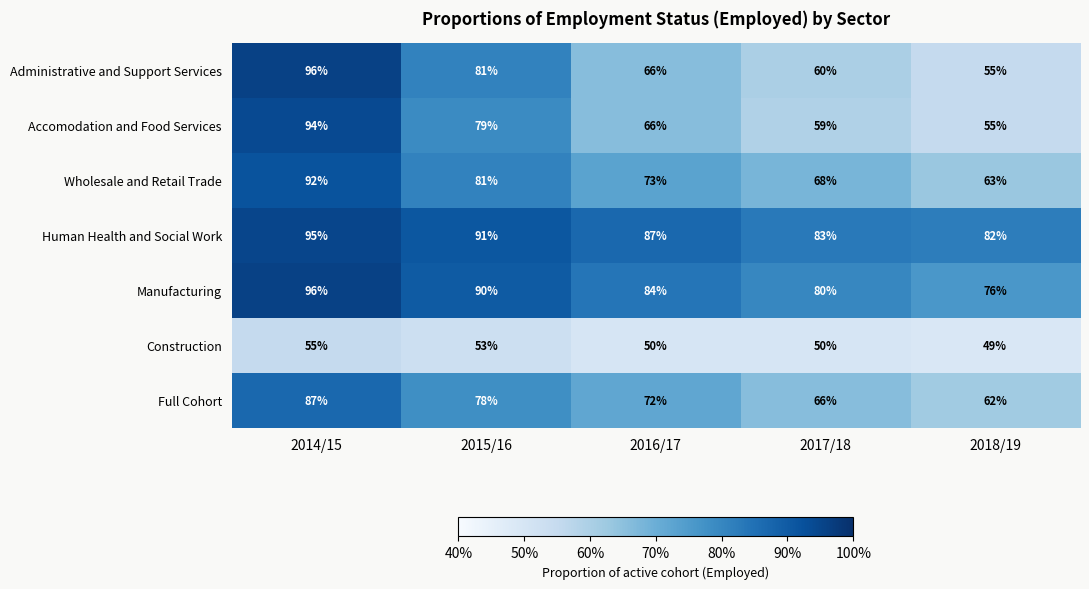

Which series has the widest spread of values?

Administrative and Support Services